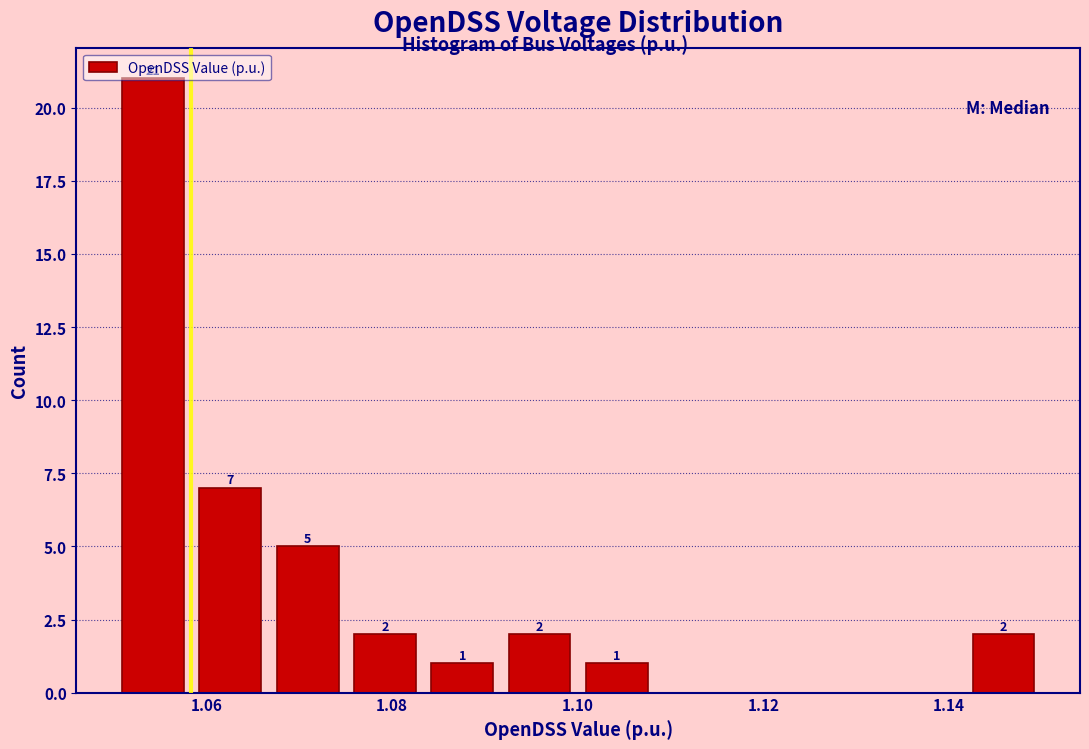

Which range on the x-axis has the tallest bar?

1.050 to 1.058